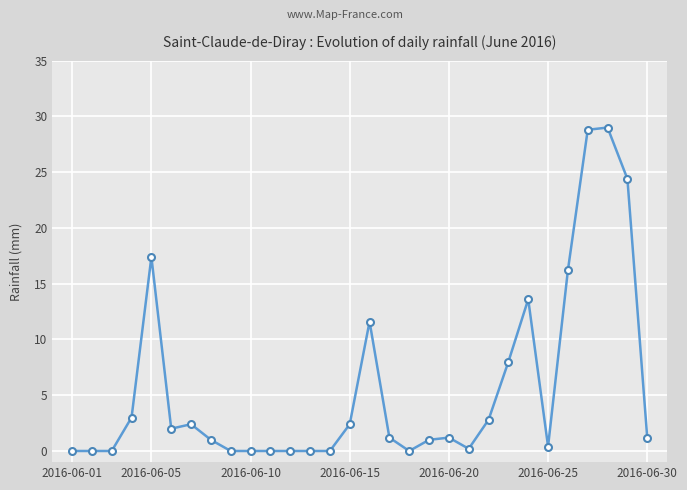

True or false: there are more than 0 points higher than both neighbors.

True